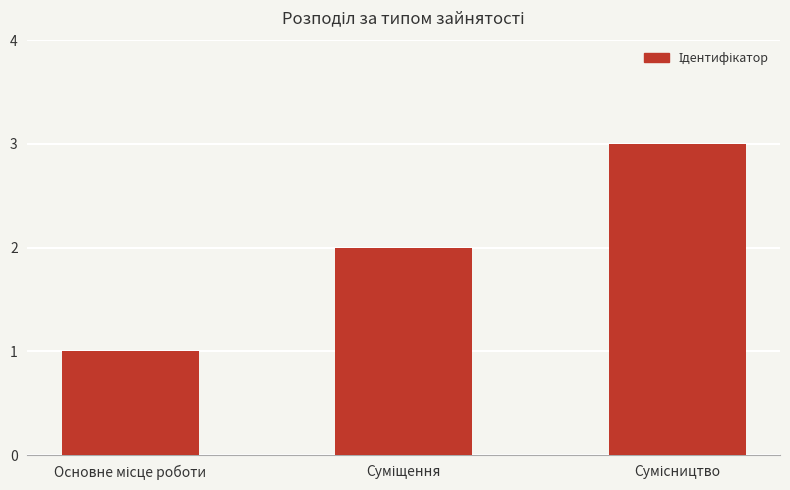

What is the maximum value shown in the chart?

3